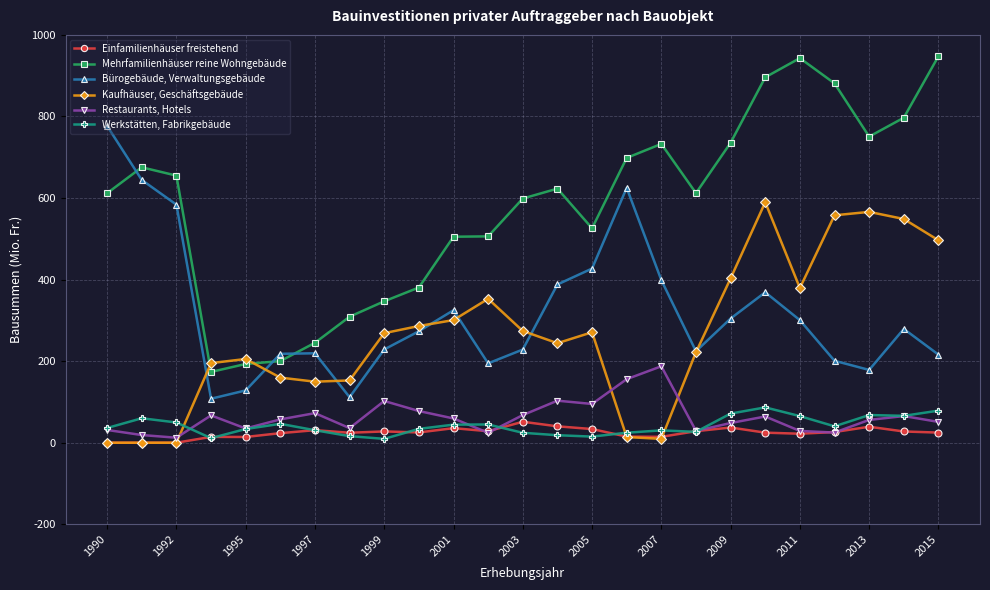

Which series has the largest range (max minus min)?

Mehrfamilienhäuser reine Wohngebäude